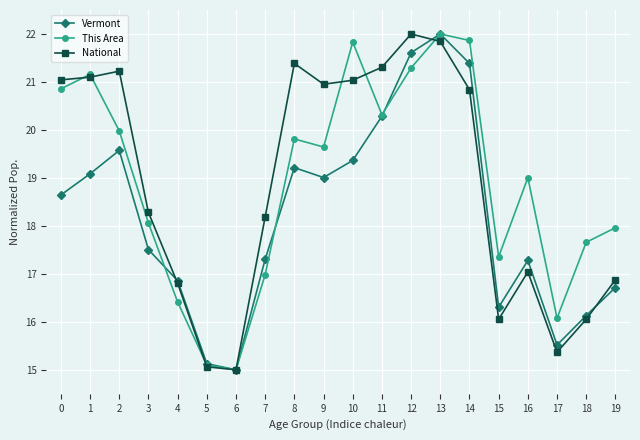

What value does the Vermont series have at 5?

15.1